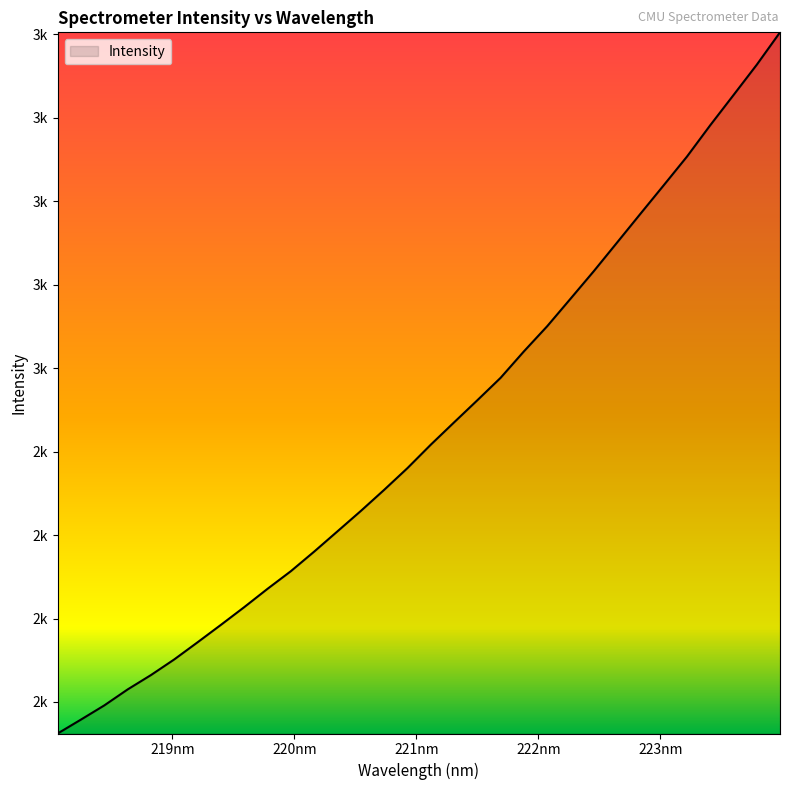

True or false: there are more than 0 points higher than both neighbors.

False